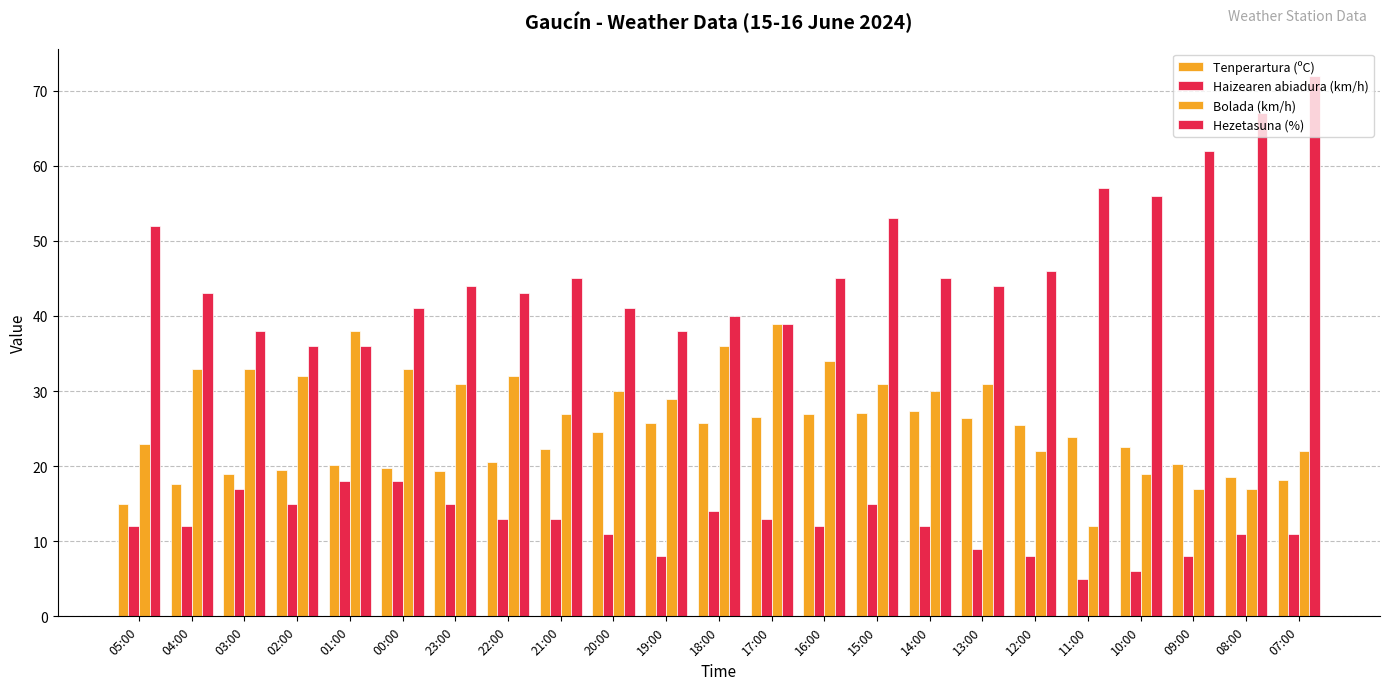

What is the difference between the highest and lowest values at 21:00?

32.0